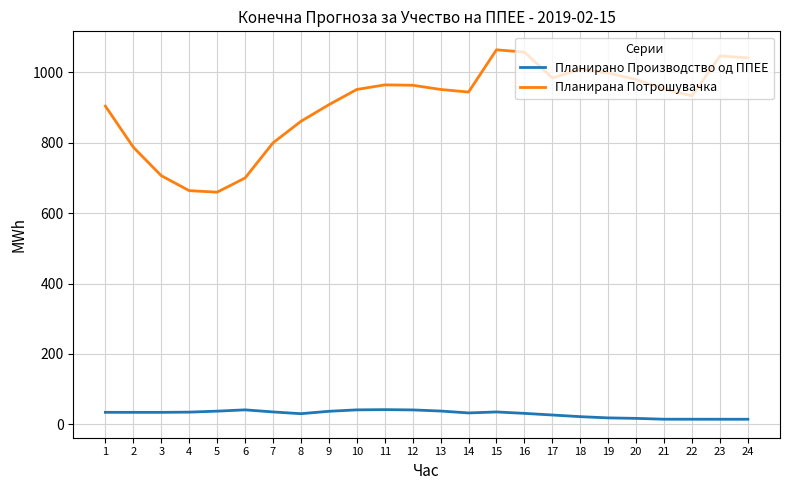

At 7, list the series in order from largest to smallest.

Планирана Потрошувачка, Планирано Производство од ППЕЕ